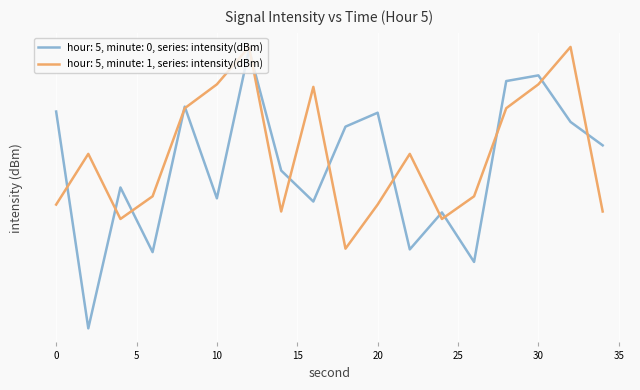

What is the difference between the maximum and minimum values in the Minute 1 avg intensity series?

15.2